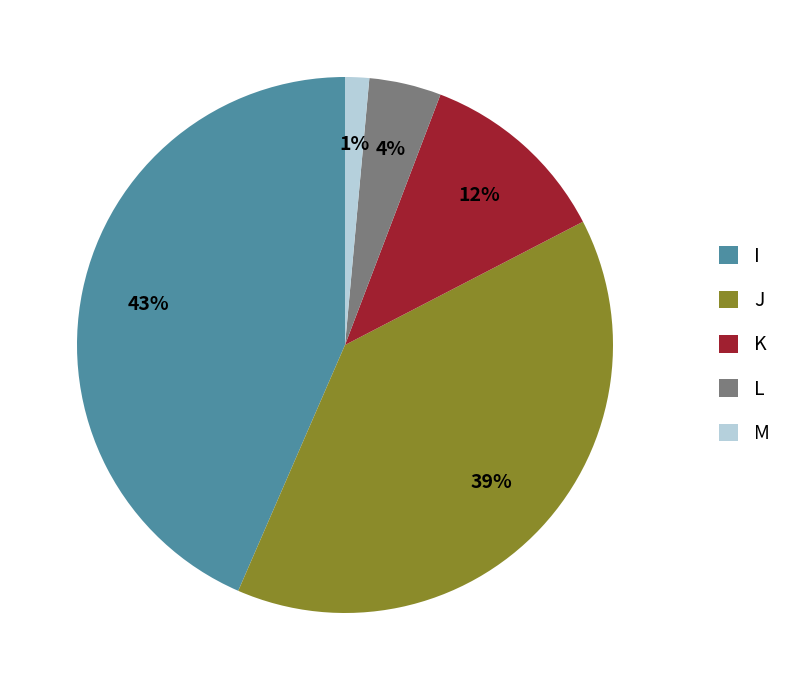

Rank the categories by value from lowest to highest.

M, L, K, J, I